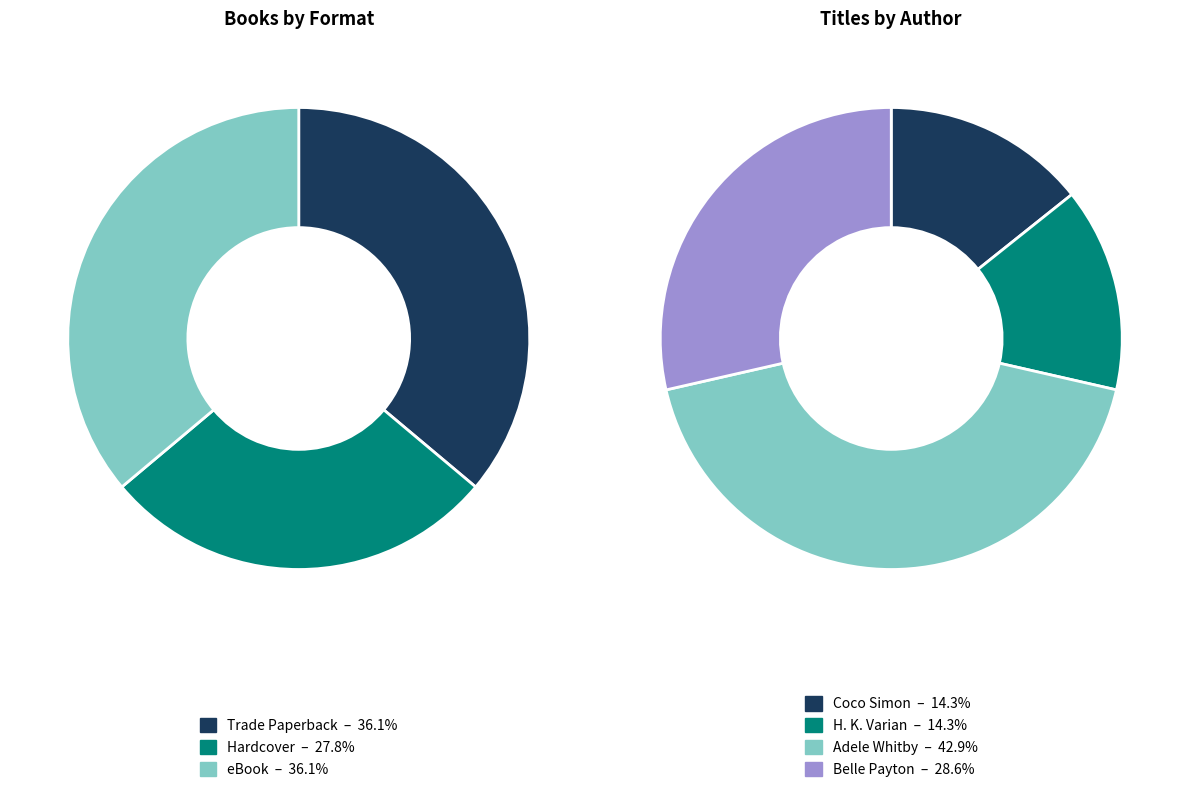

To the nearest percent, what is the average slice percentage?

25%